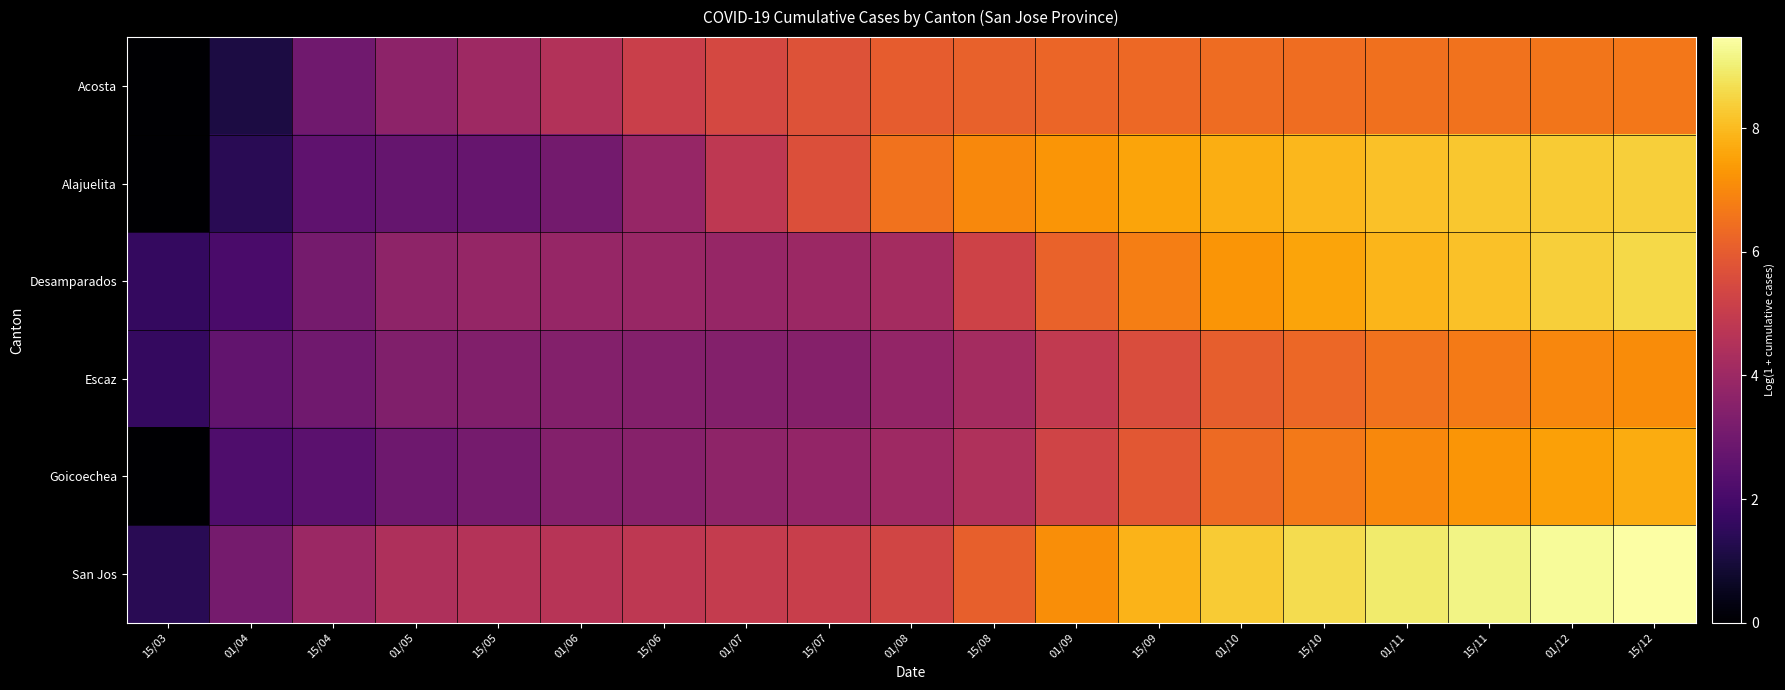

At which category does the chart reach its minimum across all series?

15/03